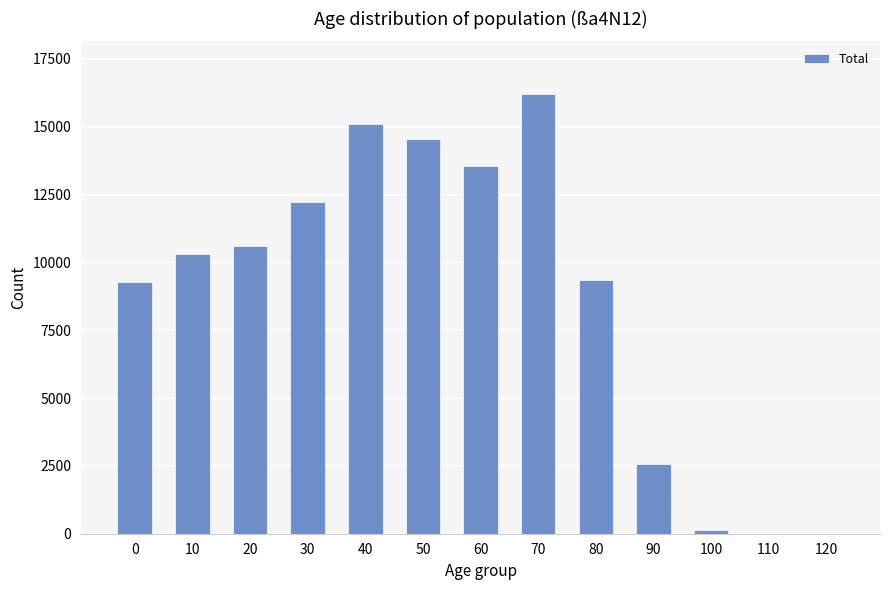

The value at 40 is 15100. True or false?

True